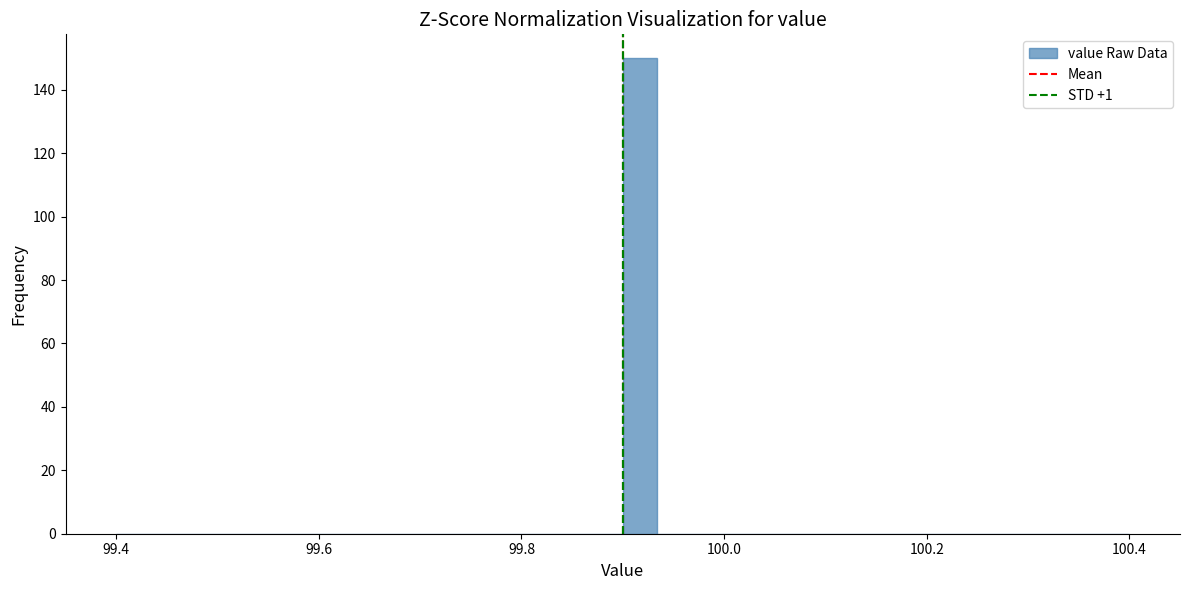

Read against the x-axis, roughly where is the centre of the tallest bar?

99.92